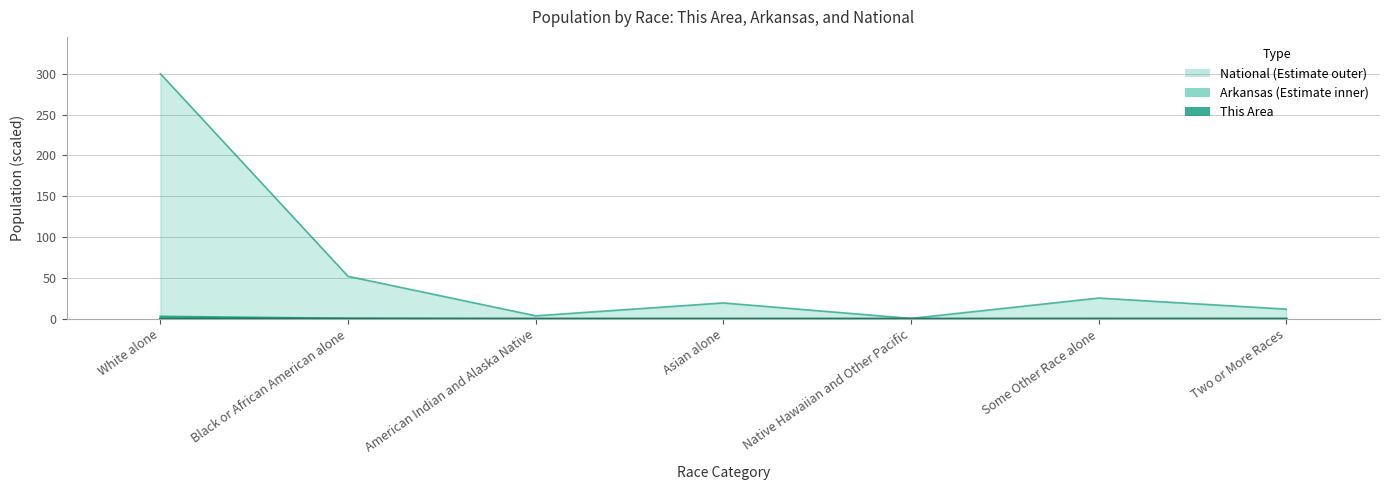

What is the sum of the Arkansas values at American Indian and Alaska Native and Asian alone?

0.1